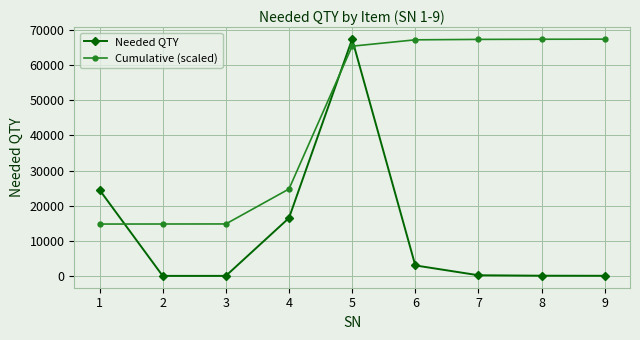

Which series has the widest spread of values?

Needed QTY